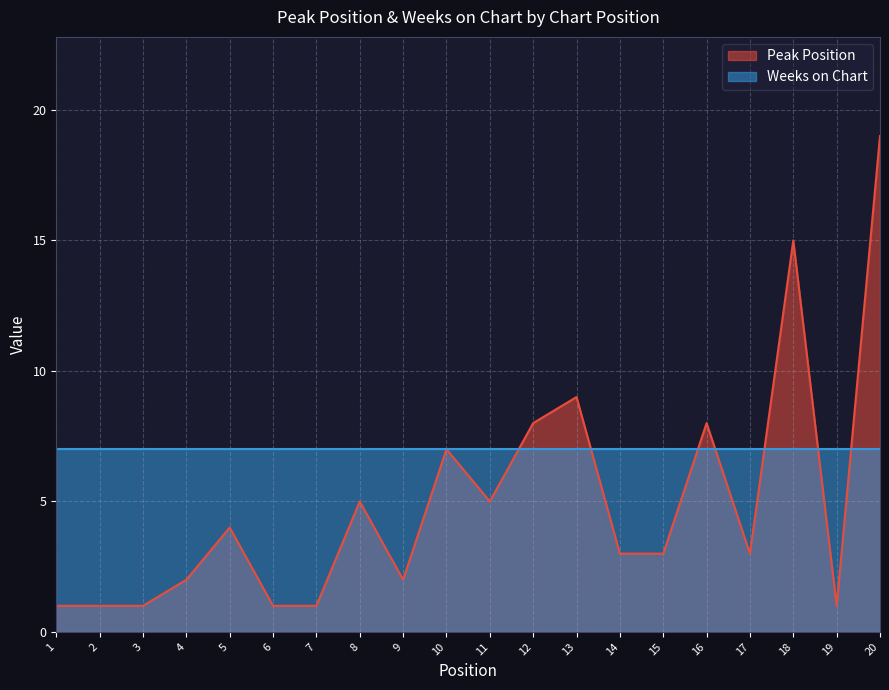

How many lines are shown in the chart?

2